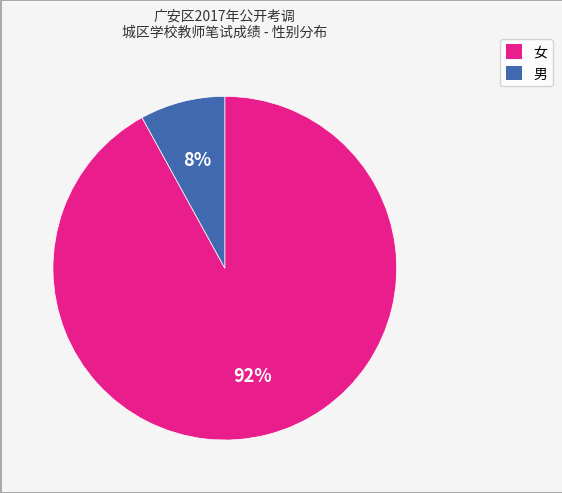

Combined, do 女 and 男 account for over 50%?

Yes